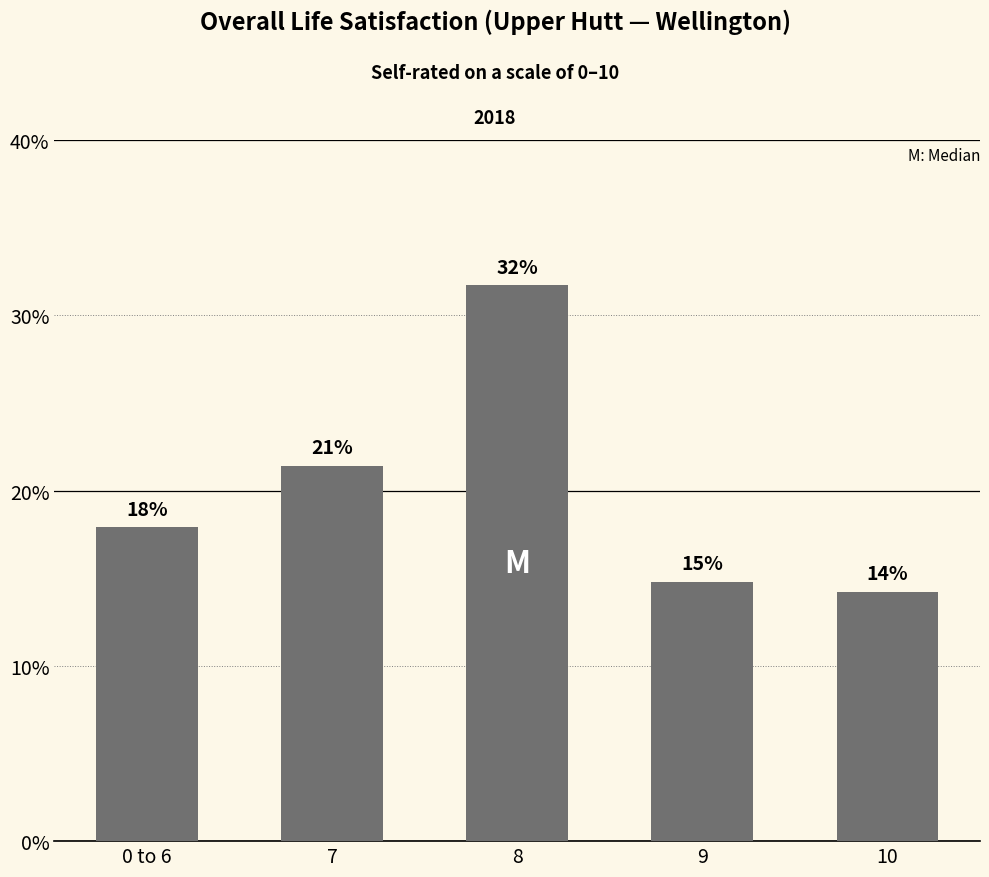

Rank the categories by value from lowest to highest.

10, 9, 0 to 6, 7, 8